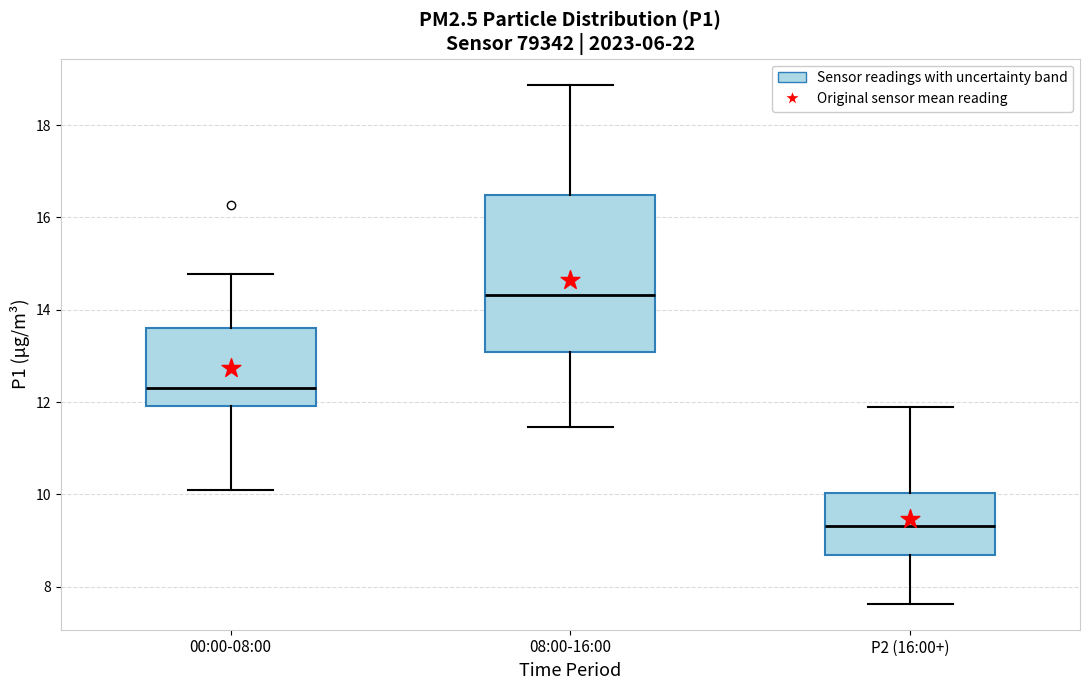

Reading left to right, read every box against the y-axis: the position of its median line, the range the box covers, and the ends of its whiskers. The values are not printed on the chart, so give them approximately, as read against the axis.

00:00-08:00: median 12.4, box 12.0 to 13.6, whiskers 10.2 to 14.8
08:00-16:00: median 14.4, box 13.0 to 16.4, whiskers 11.4 to 18.8
P2 (16:00+): median 9.4, box 8.6 to 10.0, whiskers 7.6 to 12.0